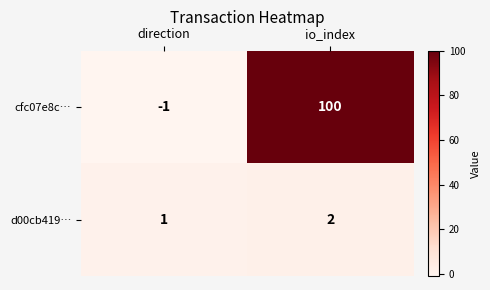

Is it true that d00cb419… equals 1 at direction?

True